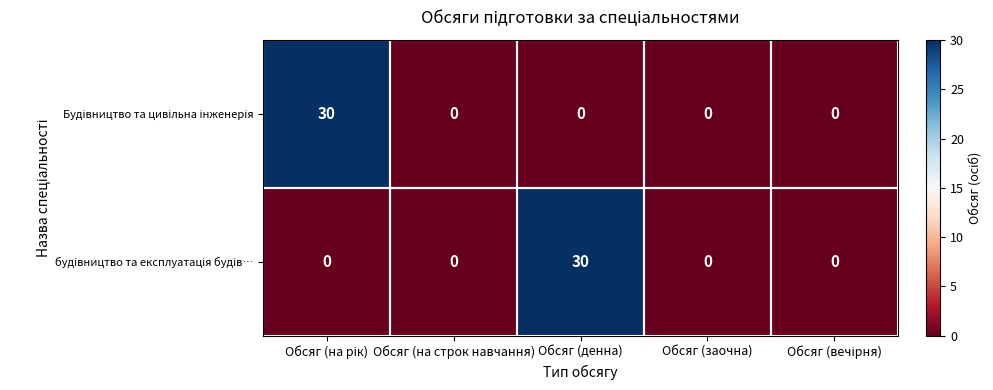

What is the total value across all series at Обсяг (денна)?

30